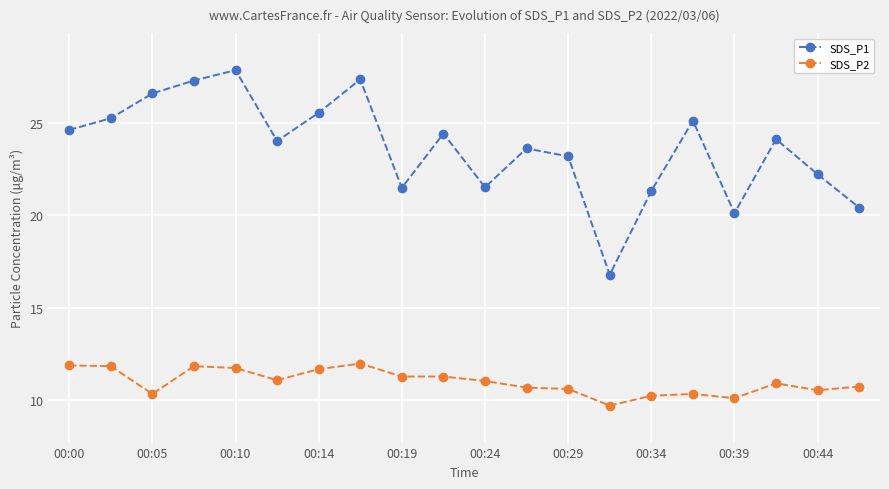

Which series has the widest spread of values?

SDS_P1